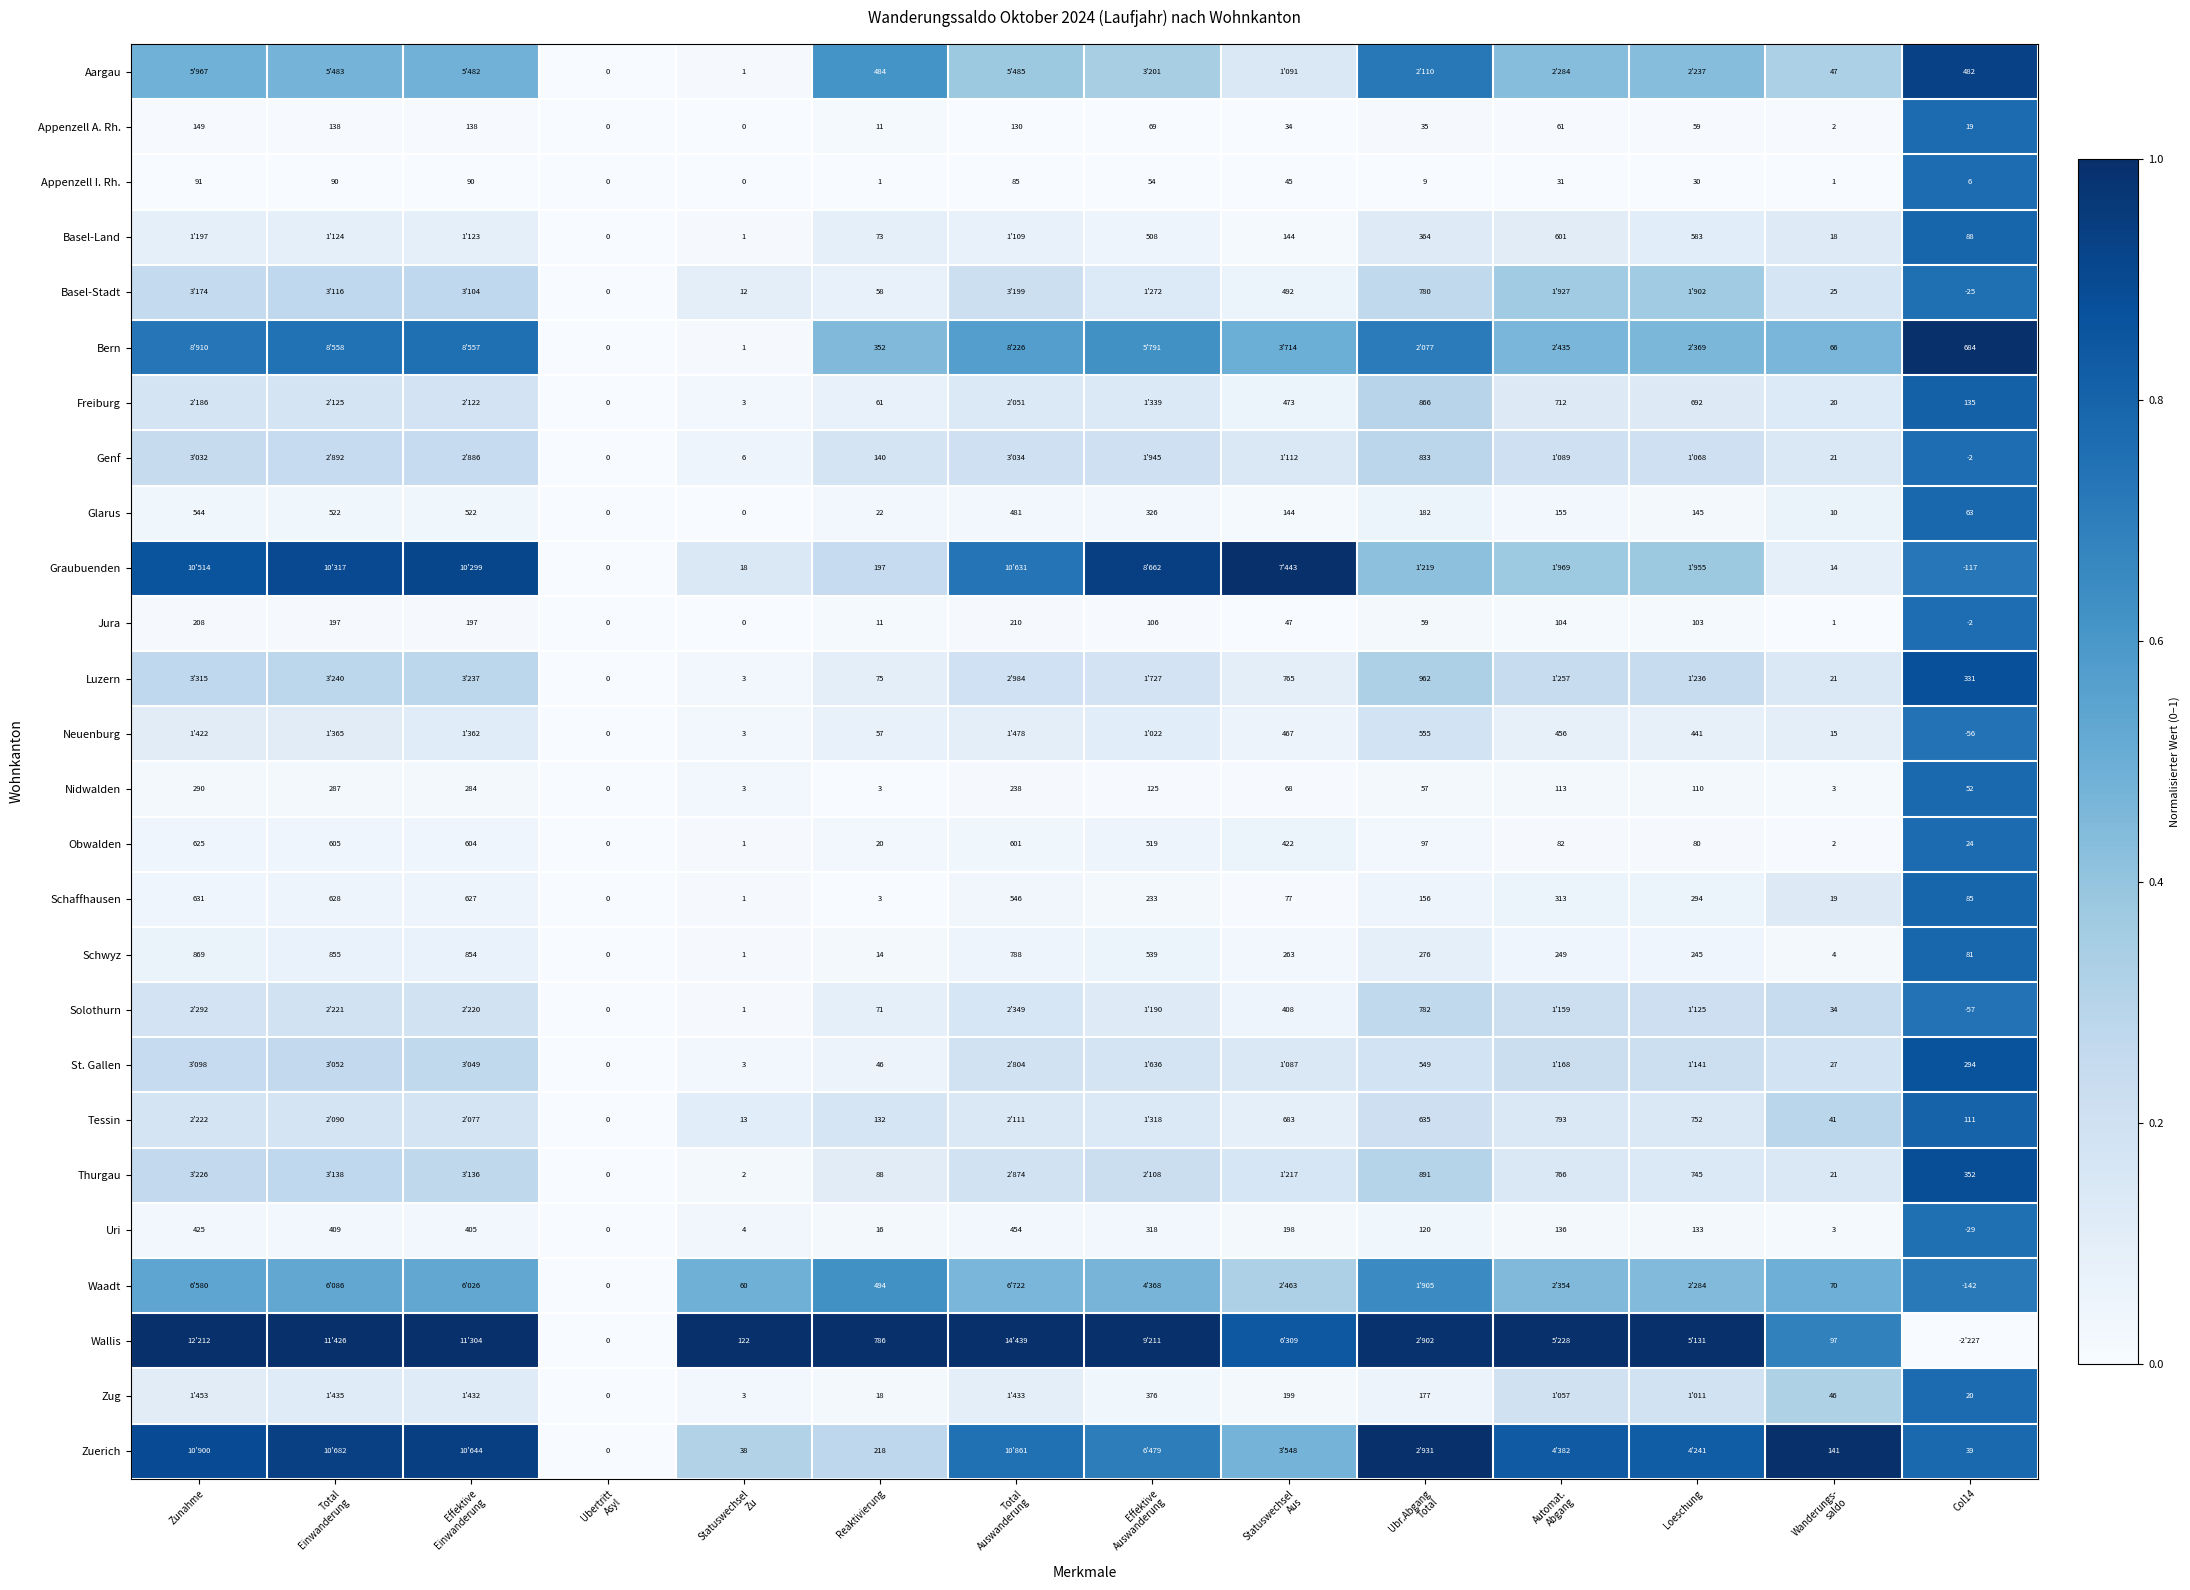

Is the value of Genf at Col14 greater than the value of Solothurn at Reaktivierung?

No